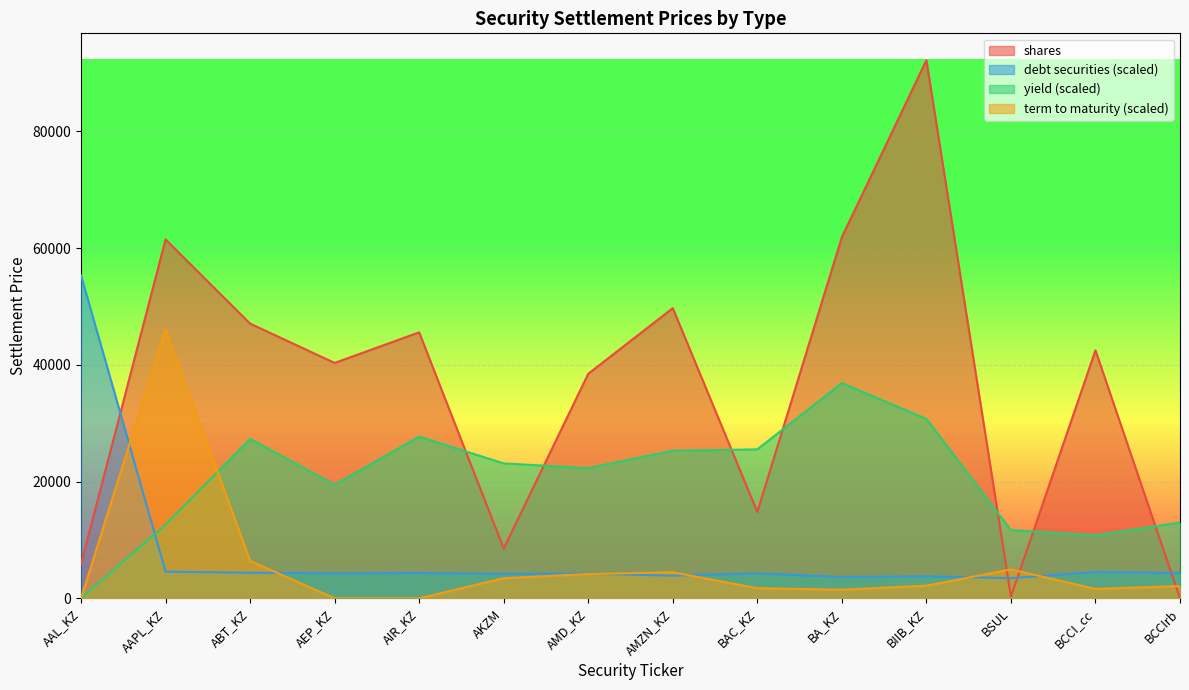

What is the total value across all series at BA_KZ?

103882.6